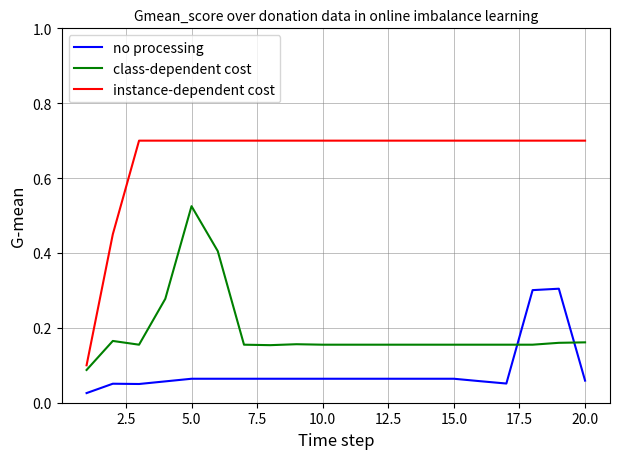

What is the maximum value shown in the chart?

0.7